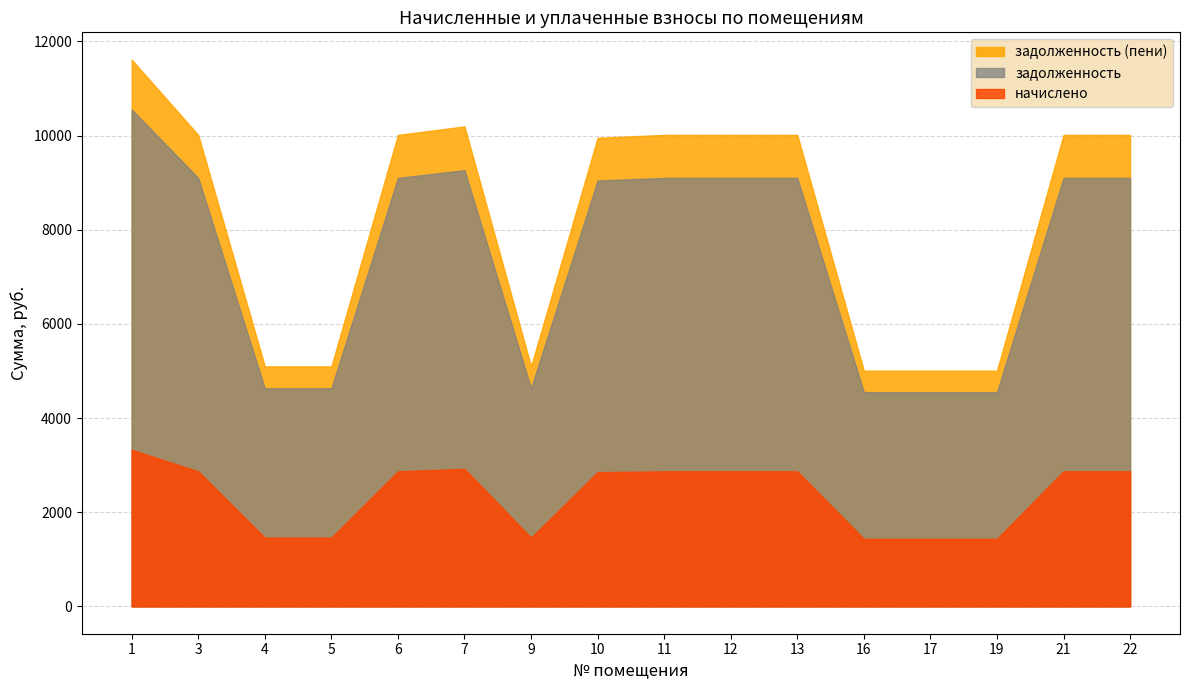

True or false: задолженность (пени) has more than 0 interior local peaks.

True